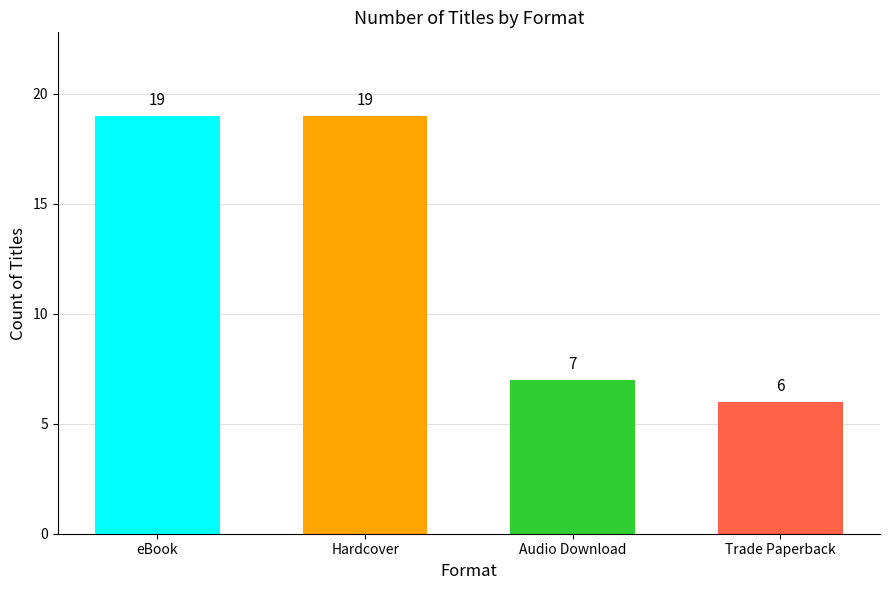

Where is the data nearest to the value 13?

eBook